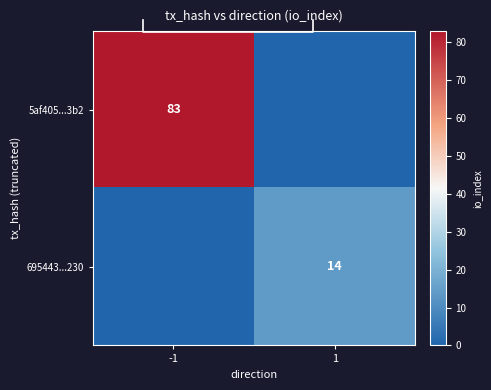

The 695443...230 series shows 6 at -1. True or false?

False